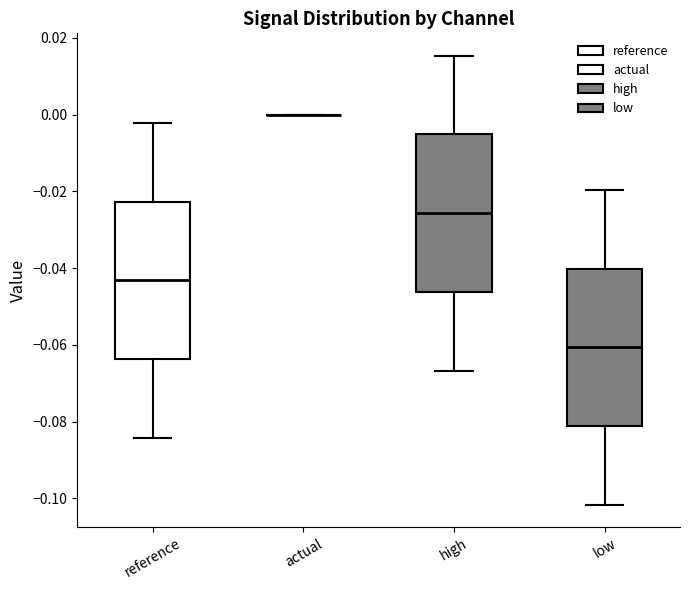

Reading left to right, transcribe this box plot: for each box, give where its median line is, the range the box spans, and where its two whiskers end, as read against the y-axis. The values are not printed on the chart, so give them approximately, as read against the axis.

reference: median -0.044, box -0.064 to -0.022, whiskers -0.084 to -0.002
actual: box collapsed to a line at 0.000, whiskers 0.000 to 0.000
high: median -0.026, box -0.046 to -0.006, whiskers -0.066 to 0.016
low: median -0.060, box -0.082 to -0.040, whiskers -0.102 to -0.020